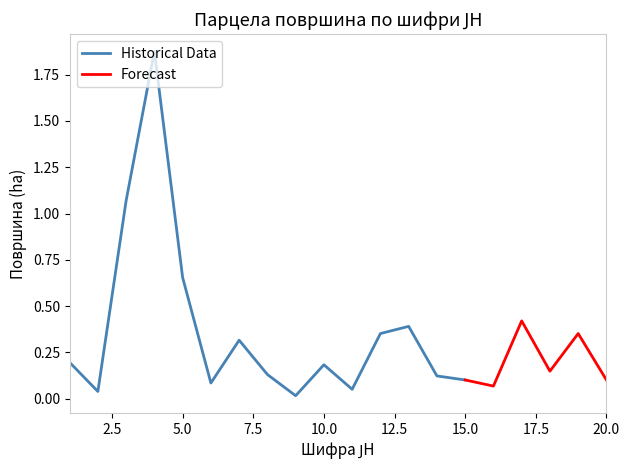

True or false: Historical Data and Forecast cross at least once.

False